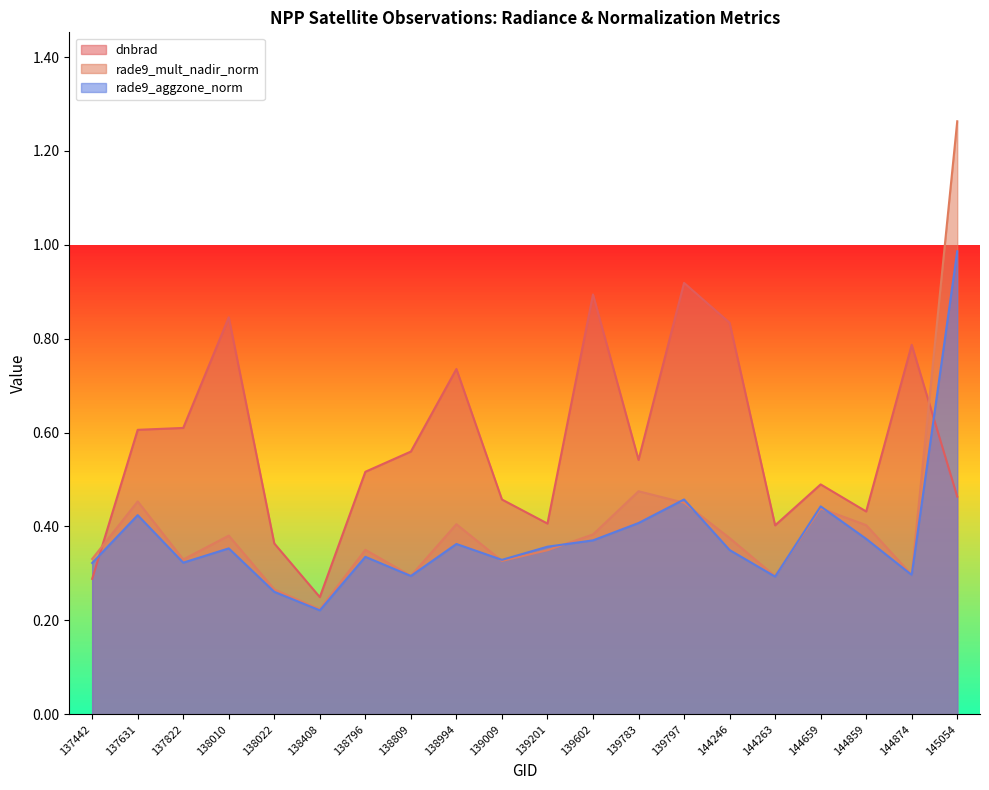

Which category has the highest value across all series?

145054